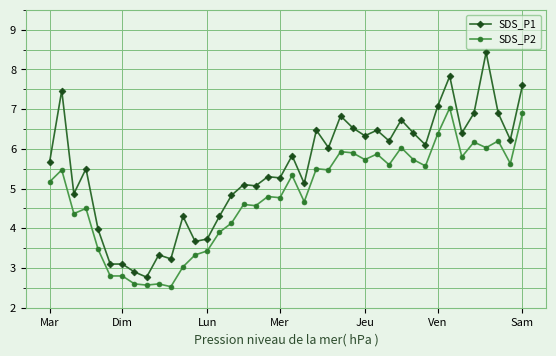

Is this an area chart (filled region under the line)?

No